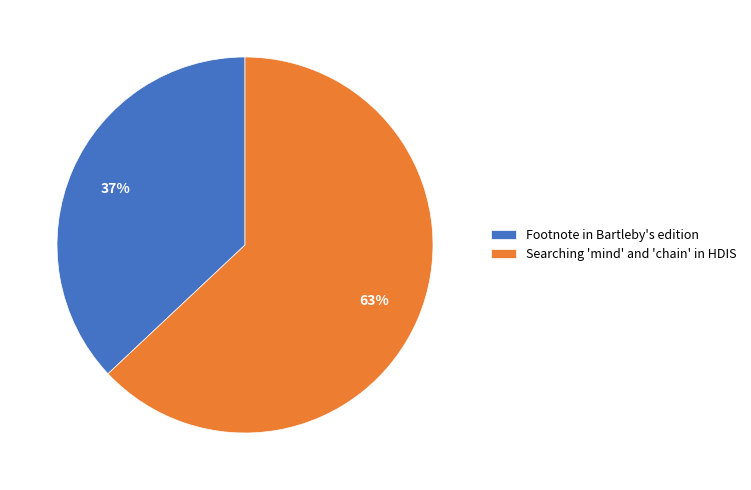

Which category accounts for the majority?

Searching 'mind' and 'chain' in HDIS